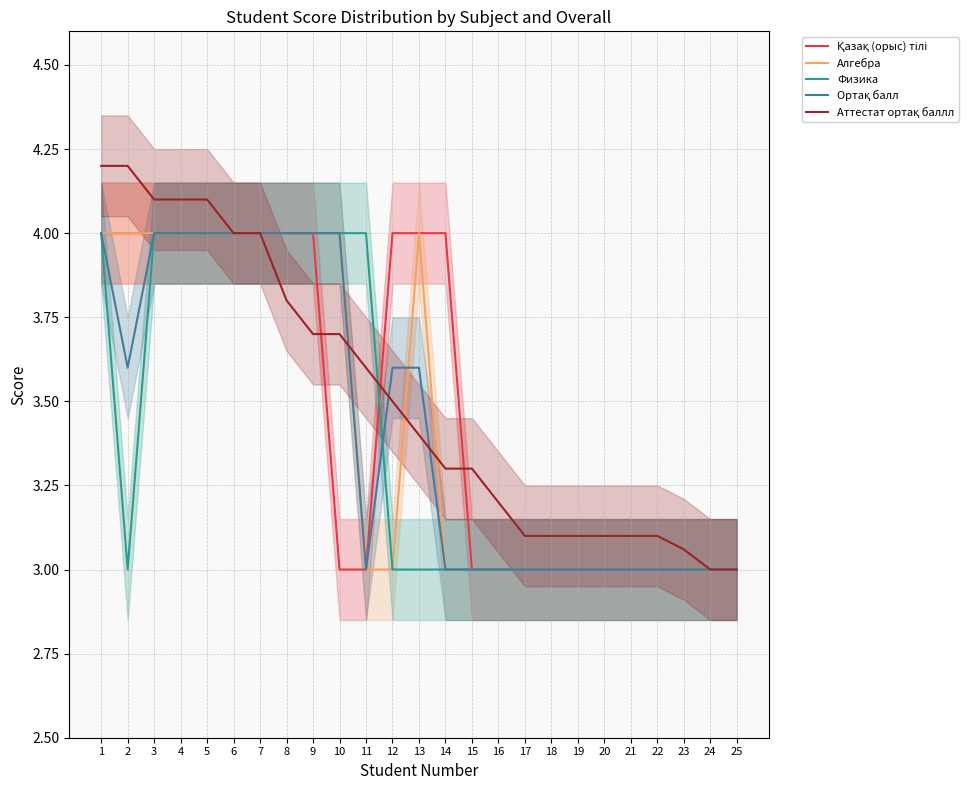

What is the total value across all series at 3?

20.1